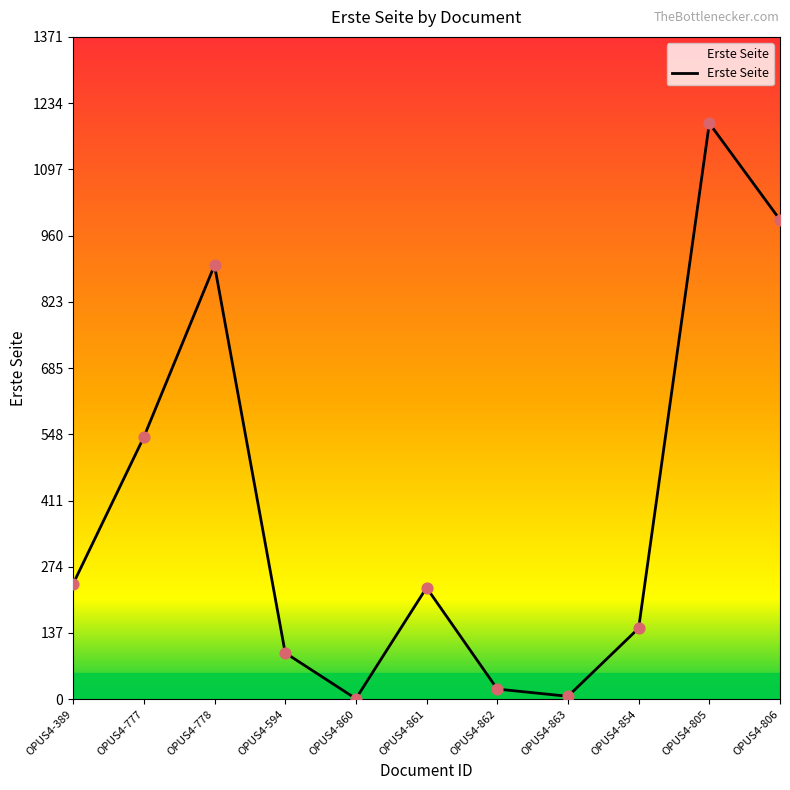

Which has a higher value, OPUS4-863 or OPUS4-778?

OPUS4-778